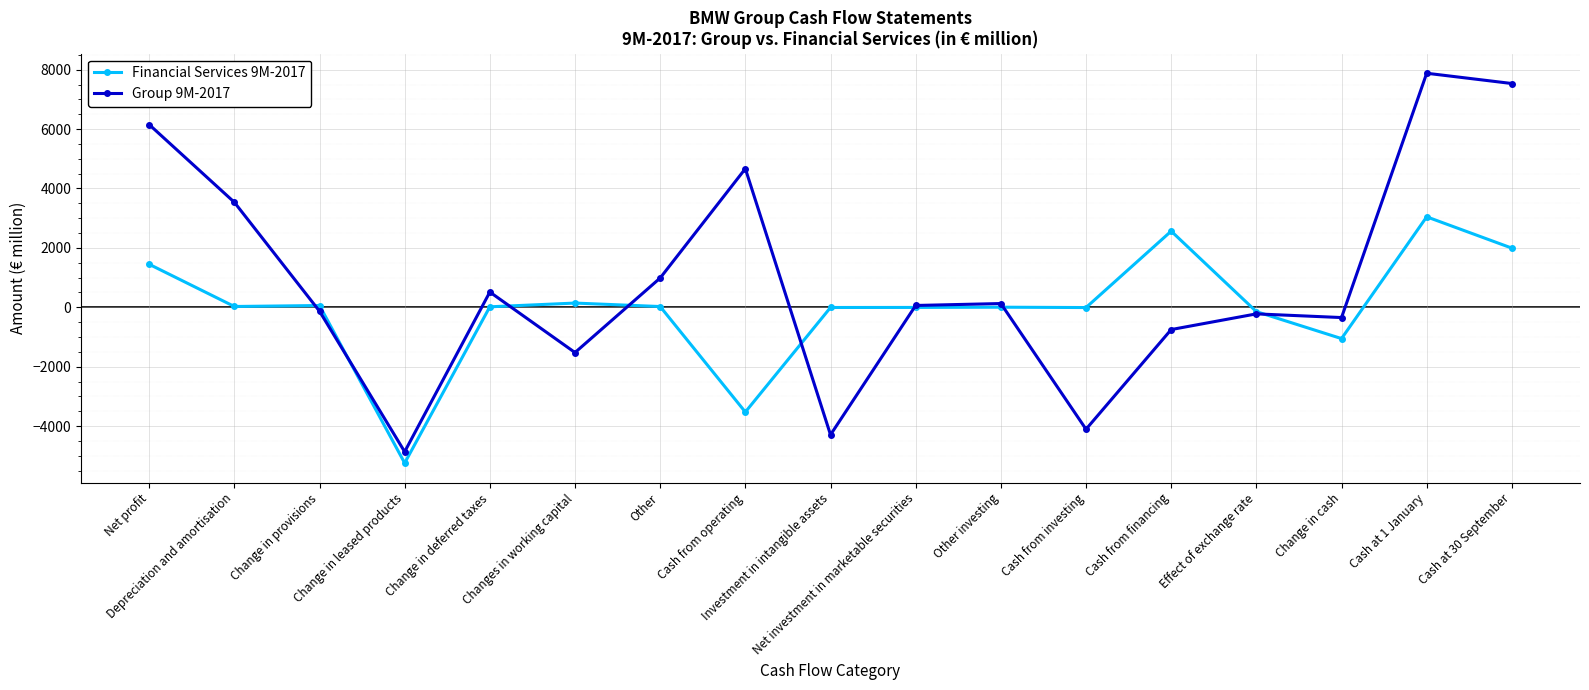

Where is Financial Services 9M-2017 nearest to the value -1099?

Change in cash